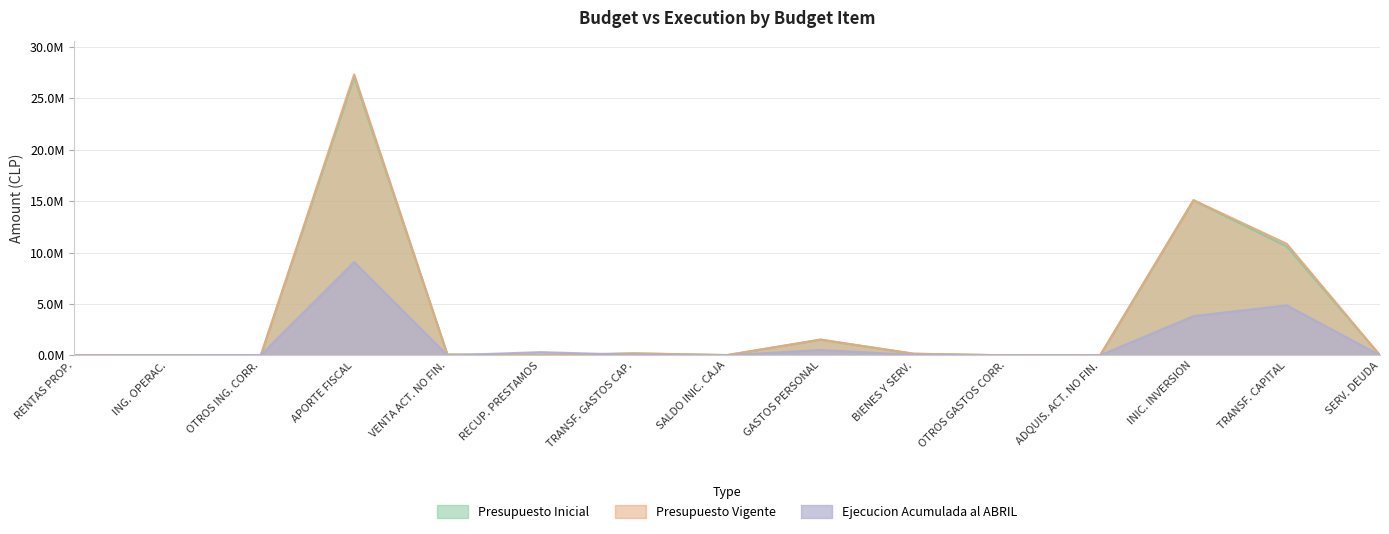

The Presupuesto Inicial series shows 23000 at SALDO INIC. CAJA. True or false?

True